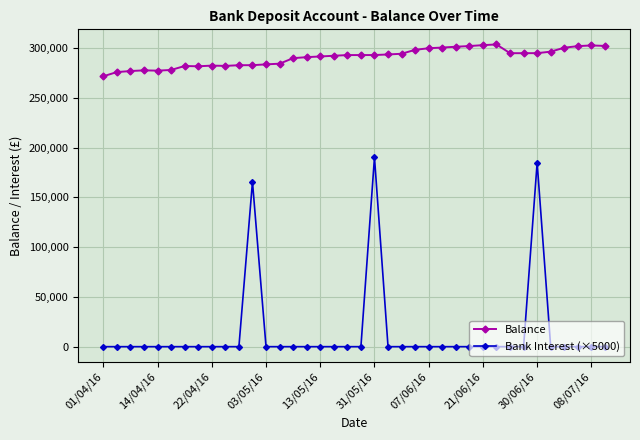

Rank the series by their maximum value, from lowest to highest.

Bank Interest (×5000), Balance